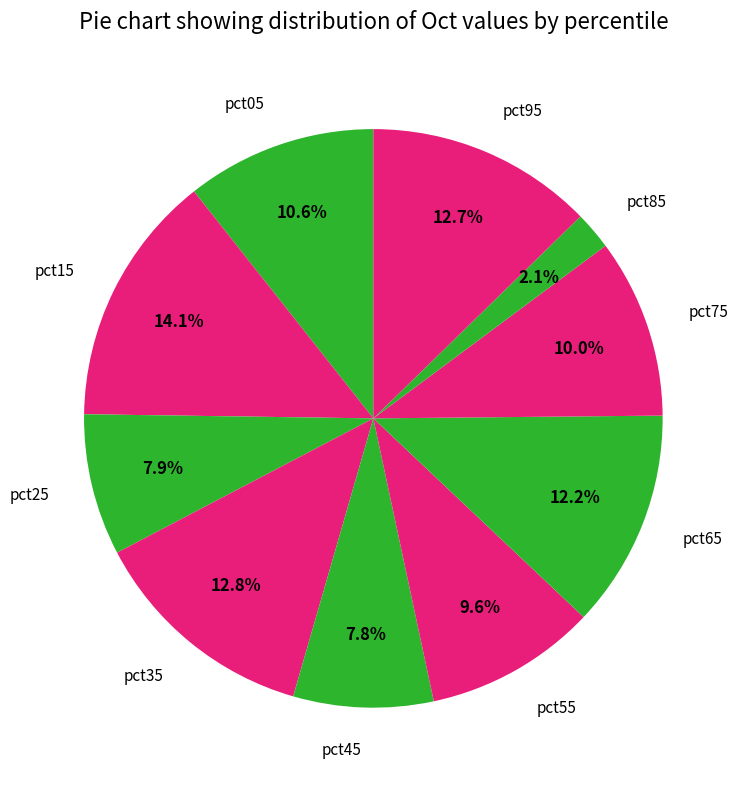

How many slices are in this pie chart?

10